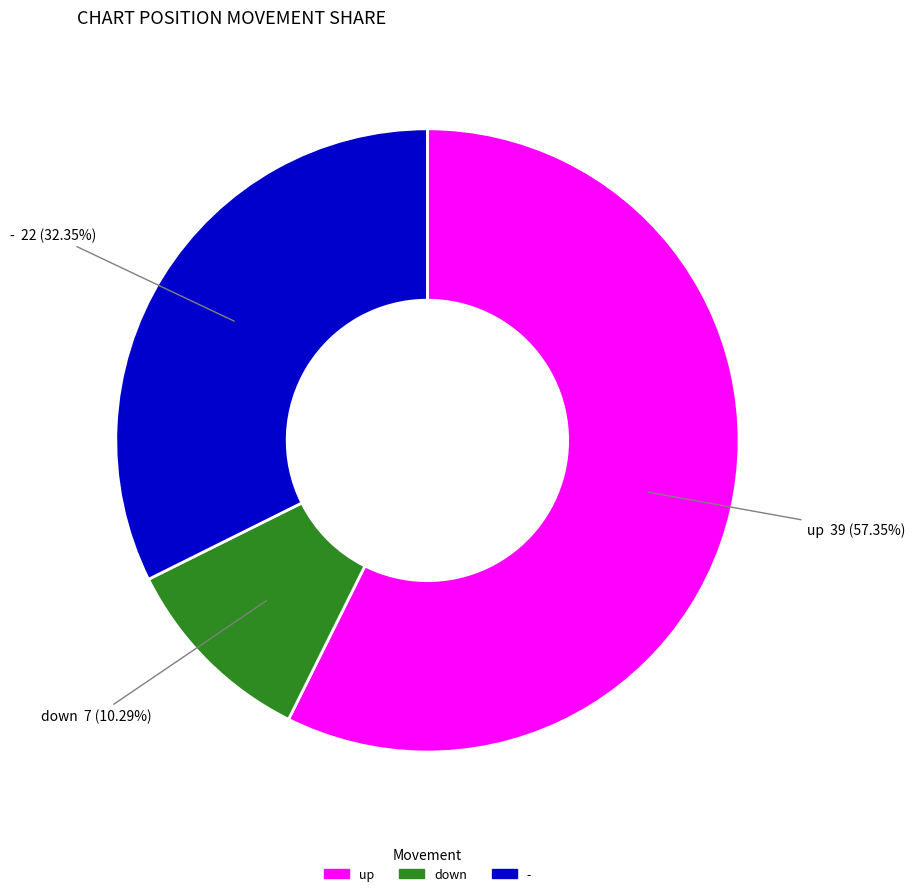

To the nearest percent, what portion does down represent?

10%